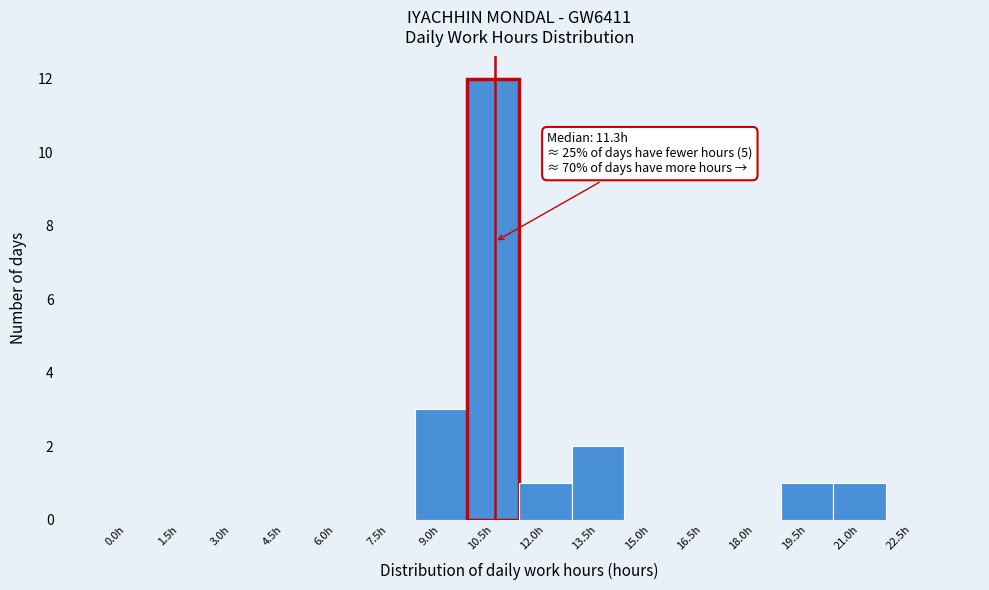

Reading right to left, what are all the values shown in this chart?

22.5h=0	21.0h=1	19.5h=1	18.0h=0	16.5h=0	15.0h=0	13.5h=2	12.0h=1	10.5h=12	9.0h=3	7.5h=0	6.0h=0	4.5h=0	3.0h=0	1.5h=0	0.0h=0